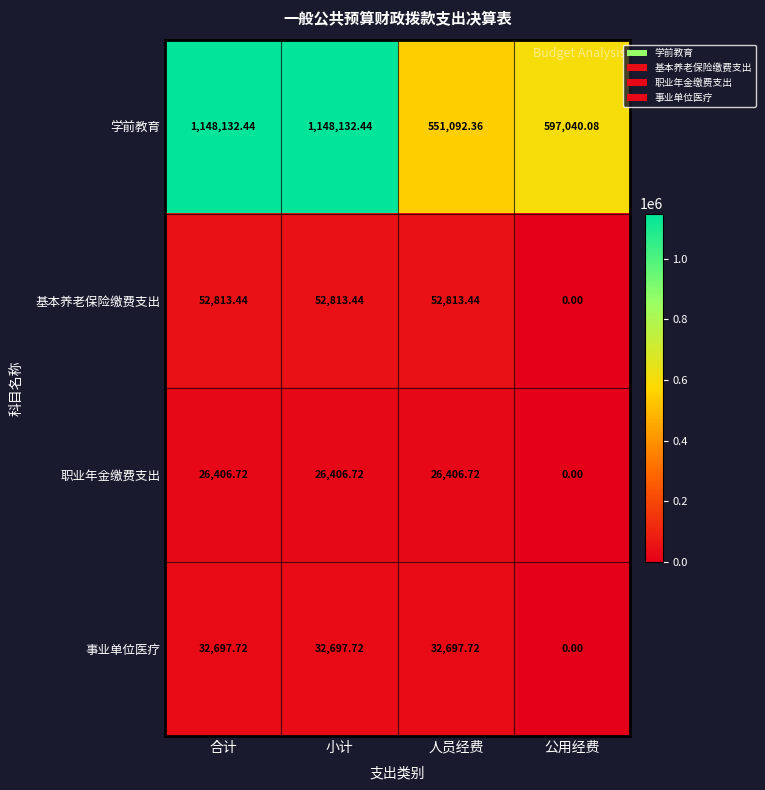

Which series has the largest range (max minus min)?

学前教育